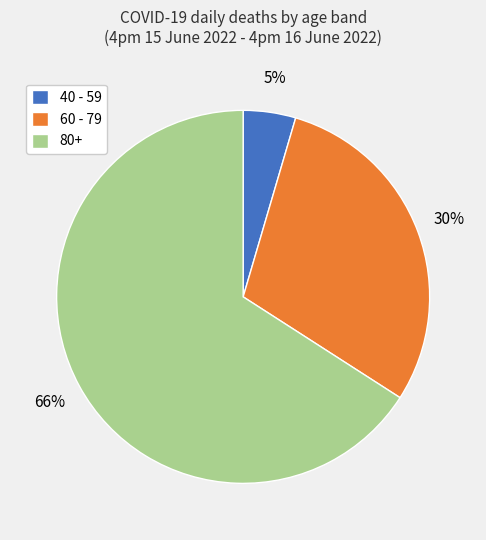

Which slice is the largest?

80+